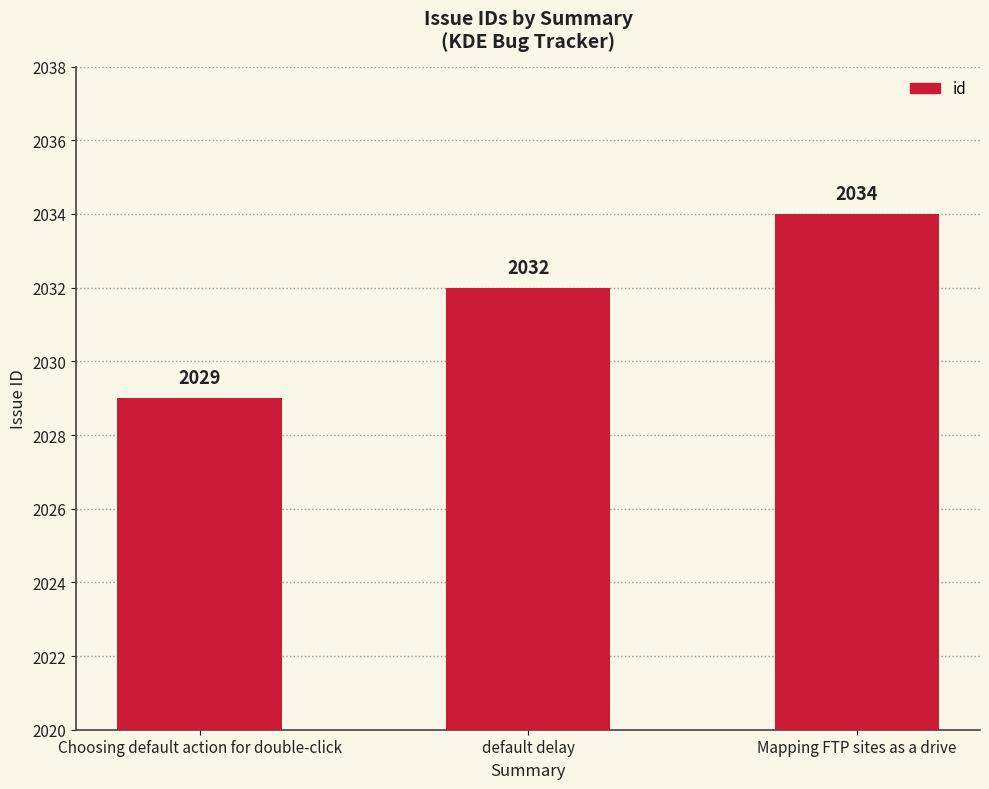

How many values are between 2029 and 2034?

3